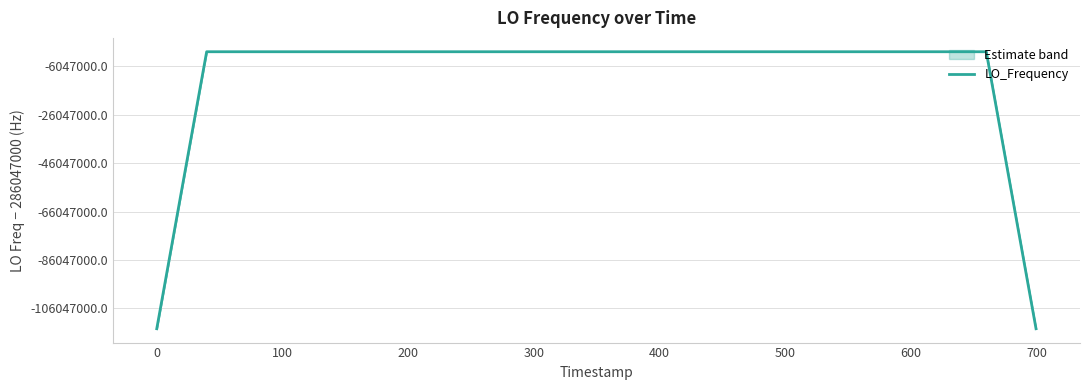

How many lines are shown in the chart?

1